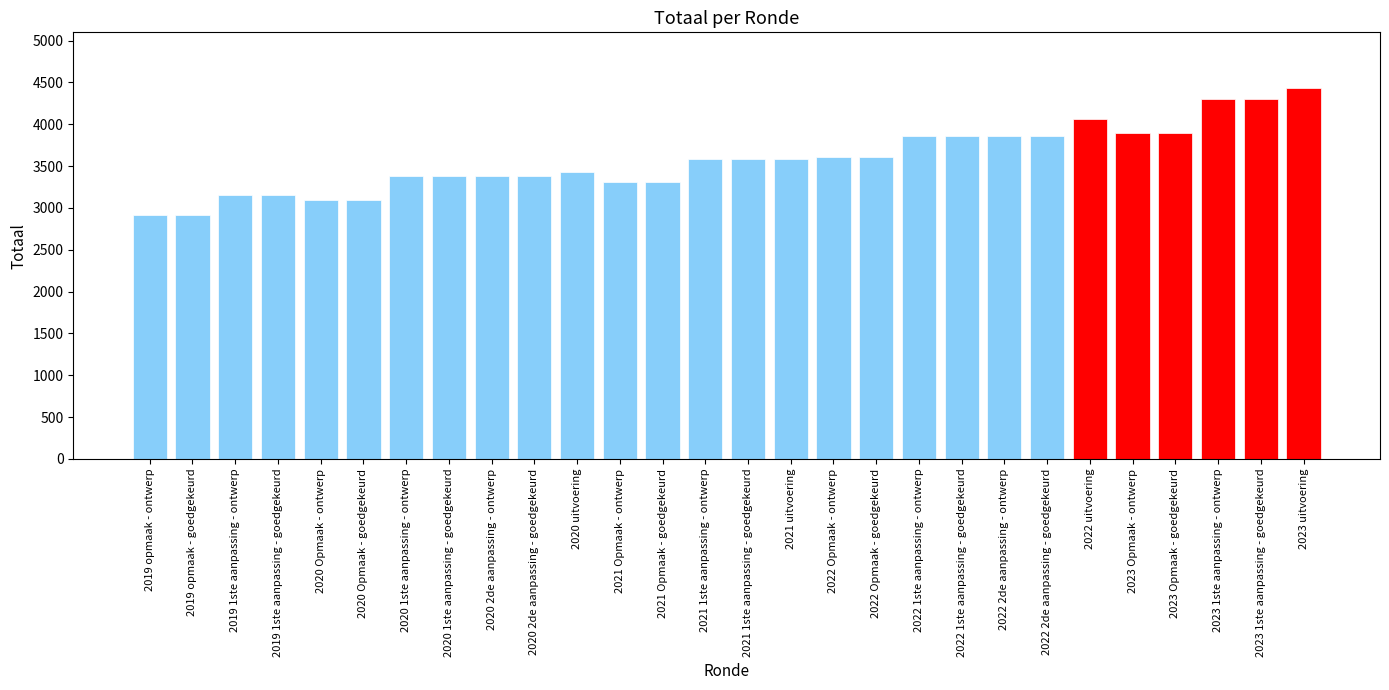

Is it true that the value at 2022 2de aanpassing - ontwerp is 5030?

False